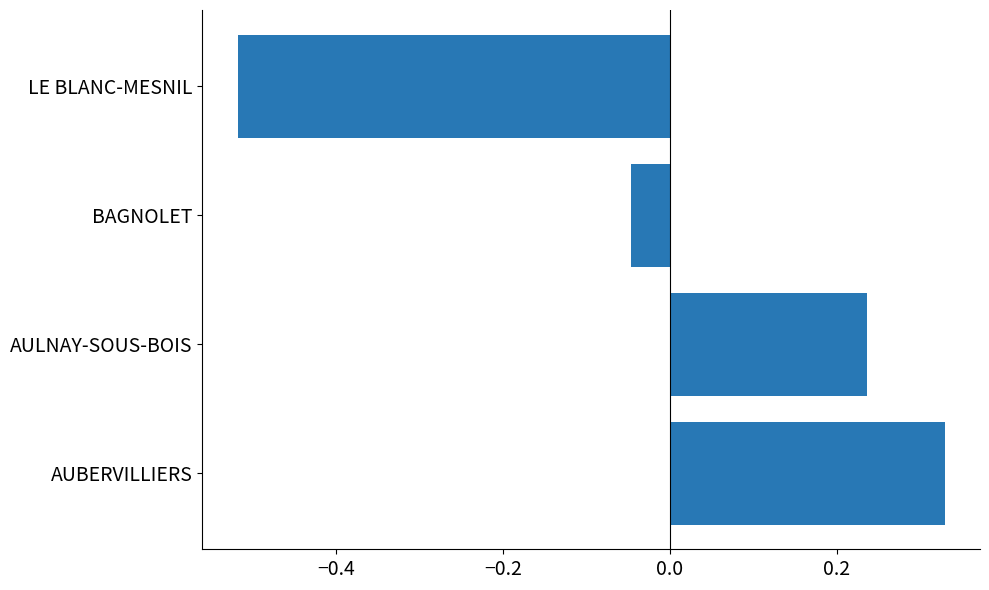

How many categories are shown in the chart?

4